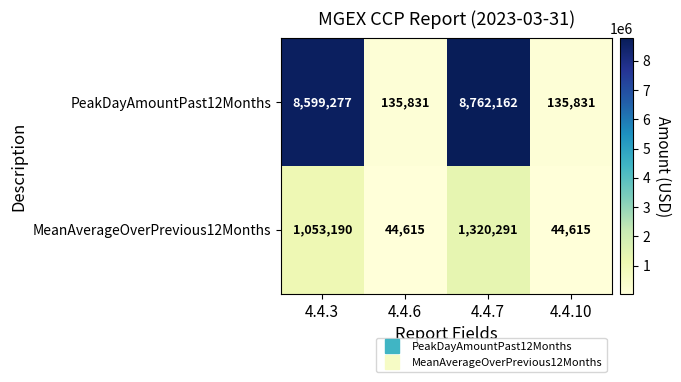

What is the approximate value of MeanAverageOverPrevious12Months at 4.4.10, to the nearest 50?

44600